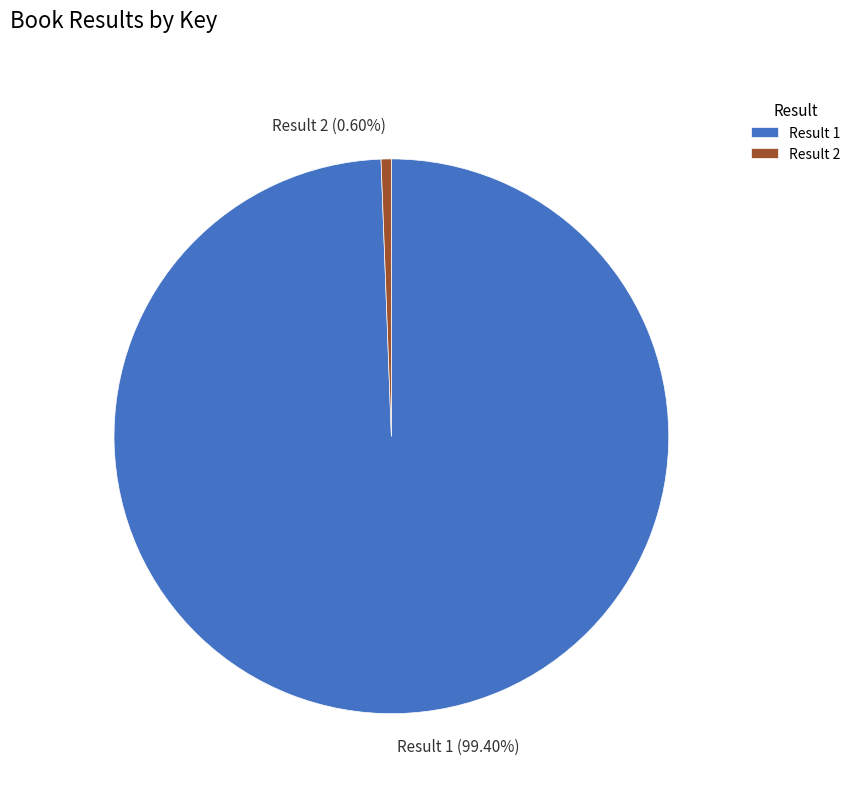

To the nearest percent, what is the average slice percentage?

50%